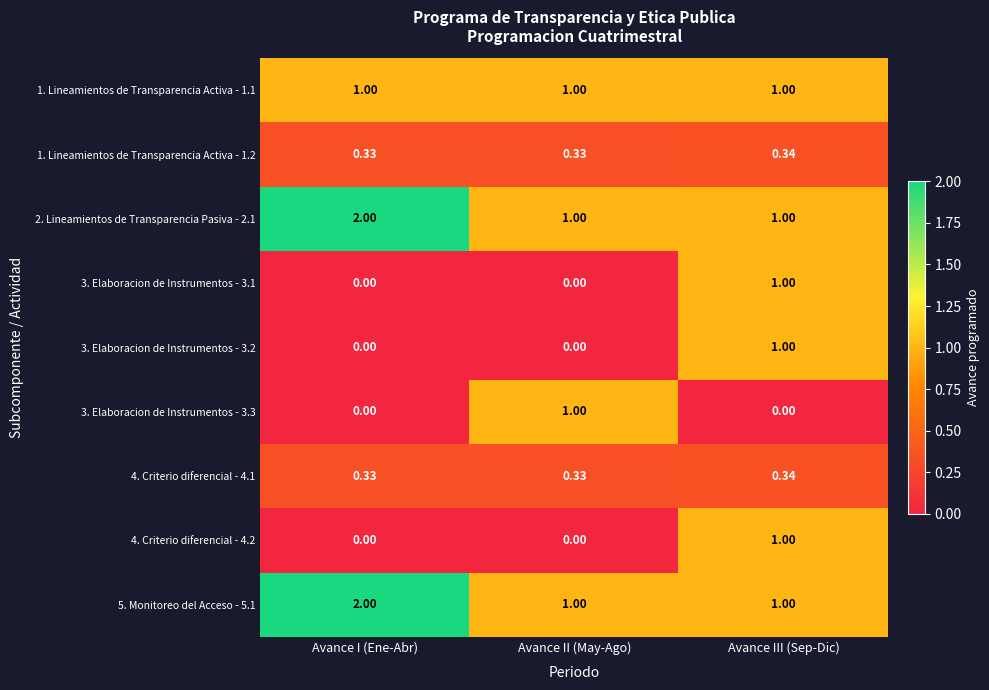

Which label corresponds to the largest value in the chart?

Avance I (Ene-Abr)